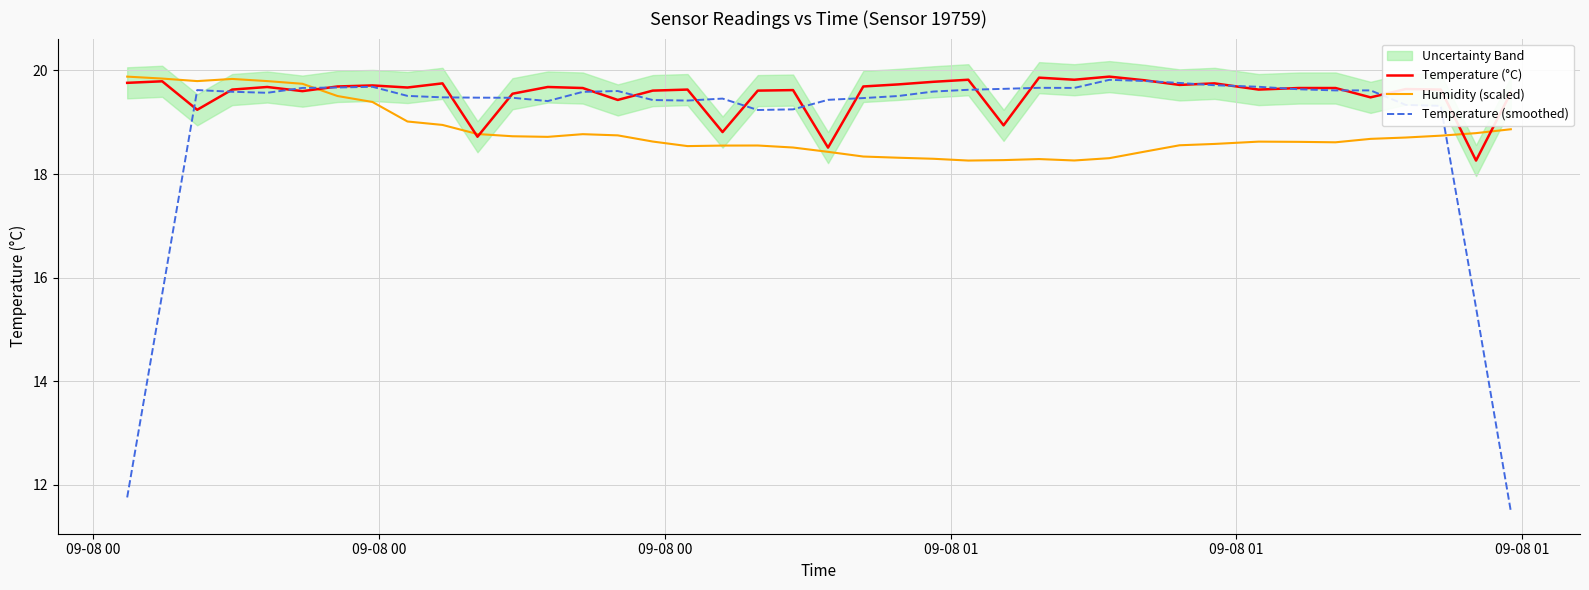

What is the highest value of the Temperature (°C) series?

19.9